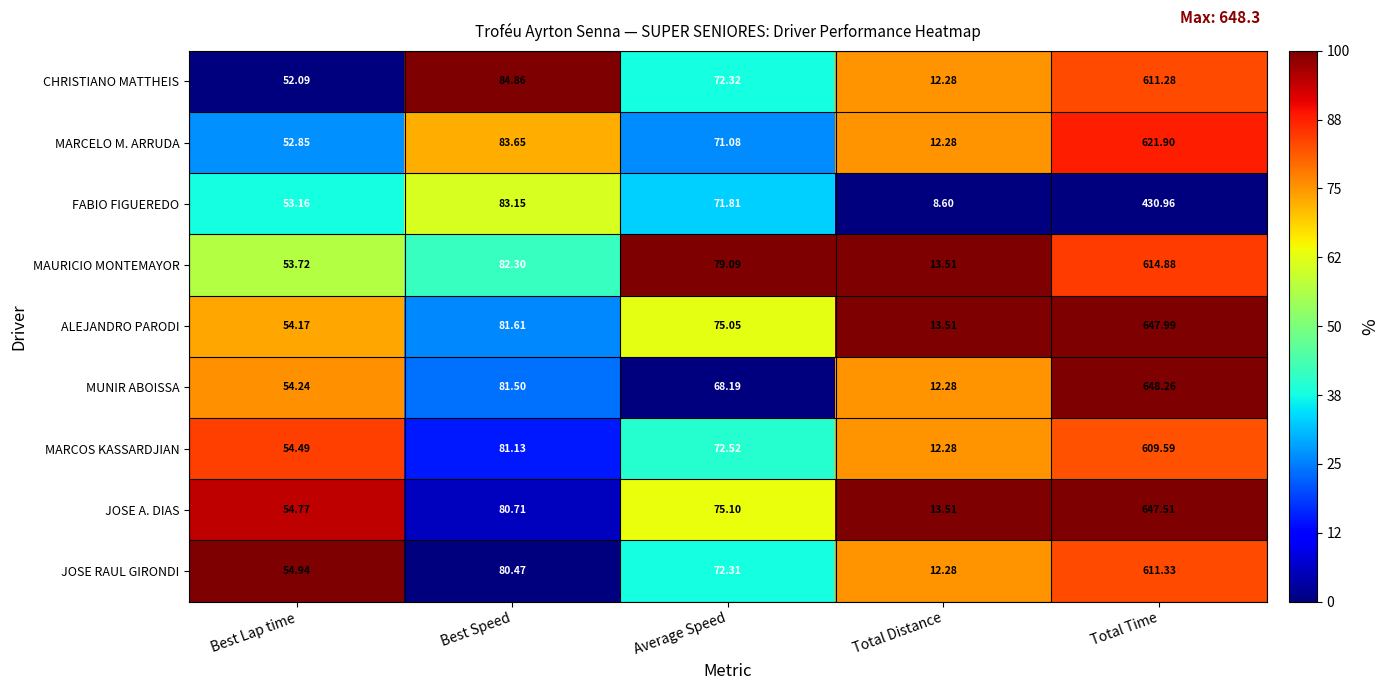

At which category is the sum across all series the highest?

Total Time